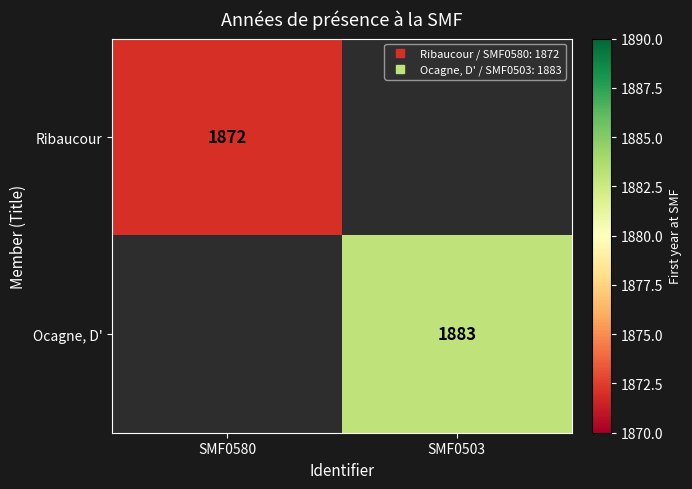

Count the number of data series in this chart.

2